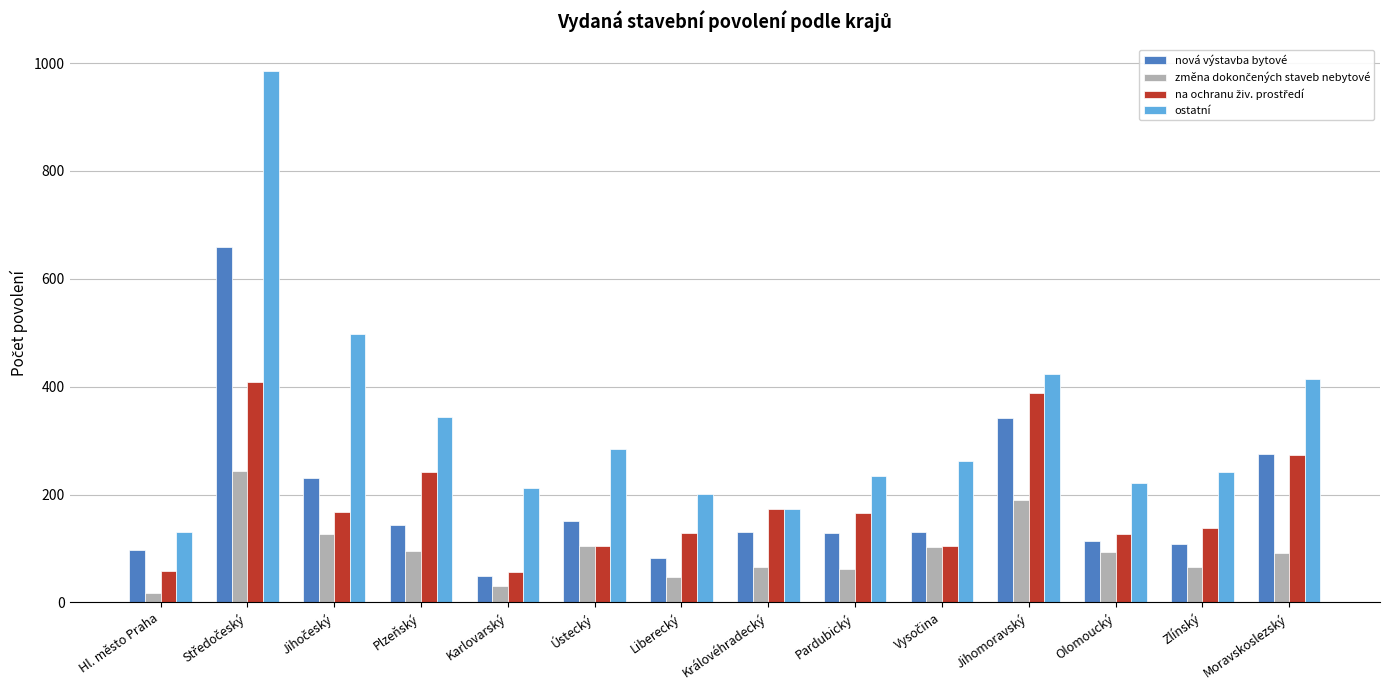

What is the greatest value displayed?

985